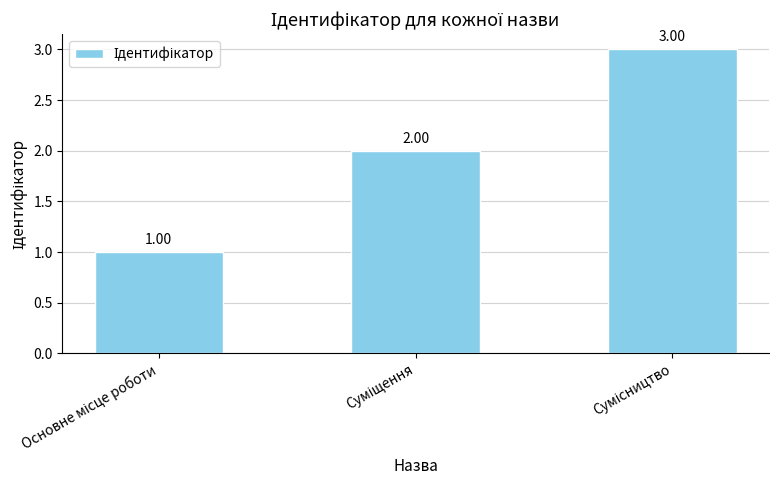

How many values are between 1 and 3?

3